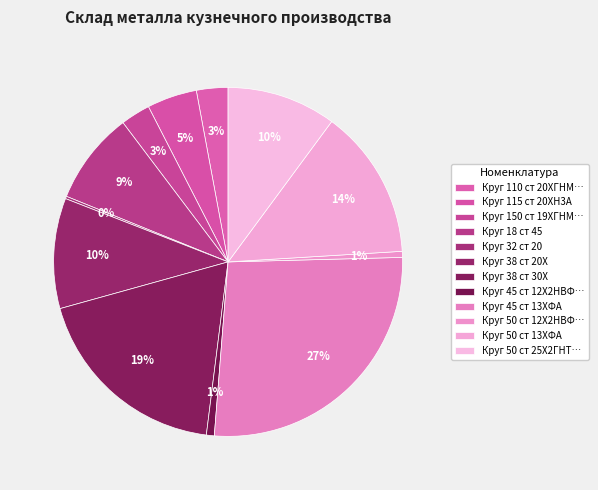

Is there any slice that represents more than half of the pie?

No